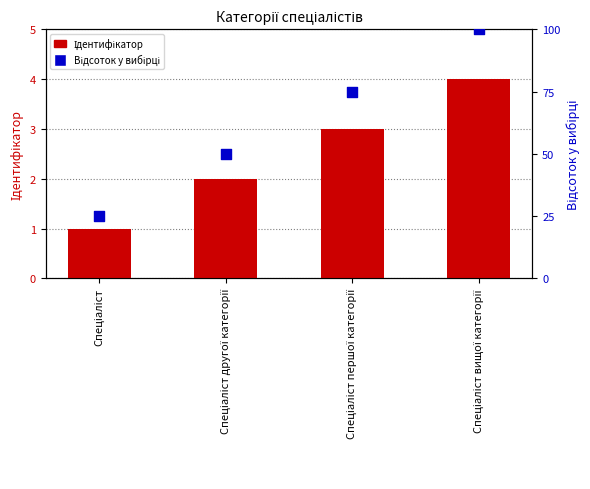

At which category is the sum across all series the highest?

Спеціаліст вищої категорії